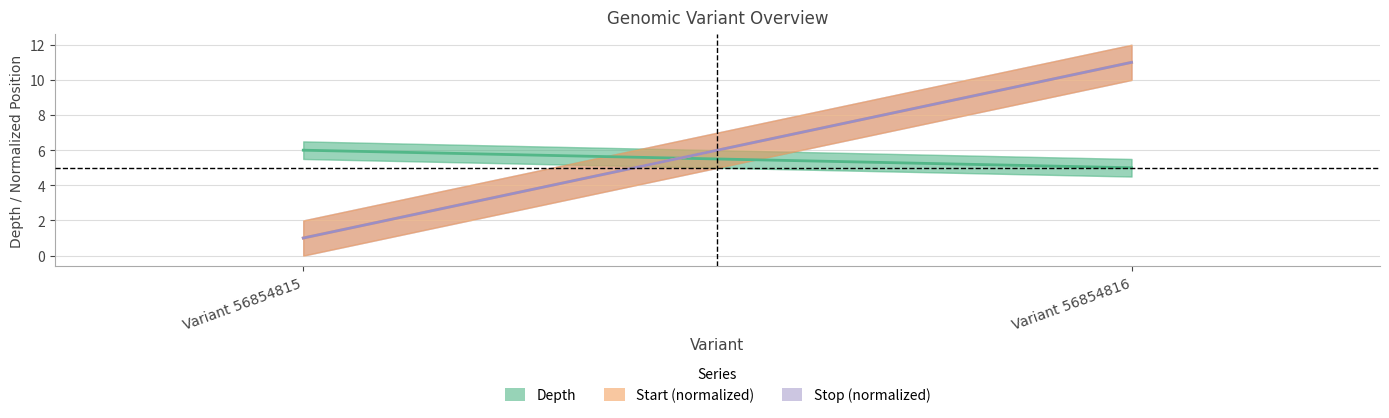

Reading right to left, transcribe all the data shown in this chart.

Depth: 5.0	6.0
Start (normalized): 11.0	1.0
Stop (normalized): 11.0	1.0